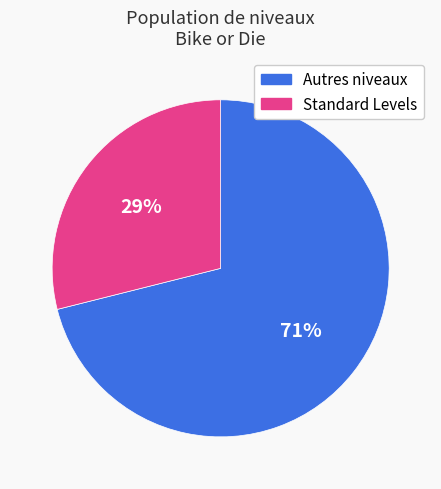

Is there a majority slice in this chart?

Yes